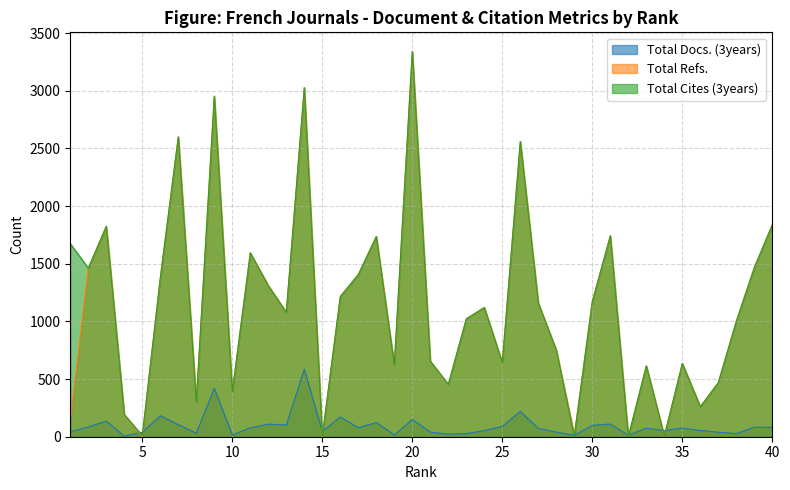

Rank the series by their maximum value, from lowest to highest.

Total Docs. (3years), Total Refs., Total Cites (3years)